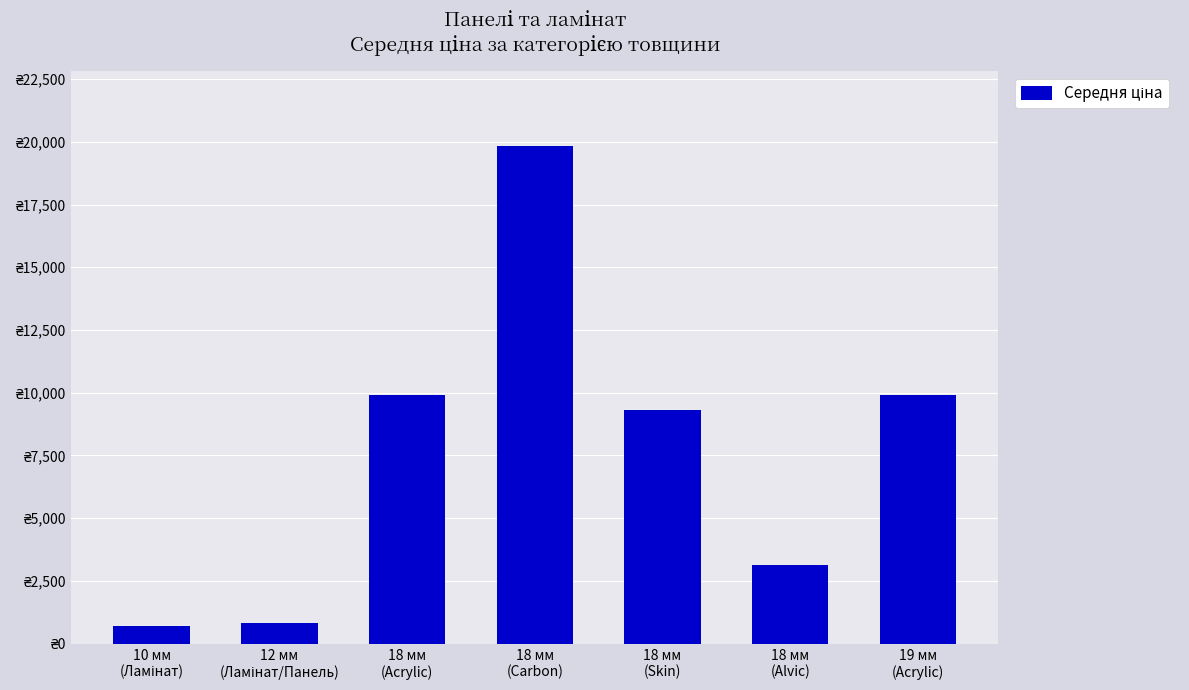

Which has a higher value, 12 мм
(Ламінат/Панель) or 18 мм
(Alvic)?

18 мм
(Alvic)